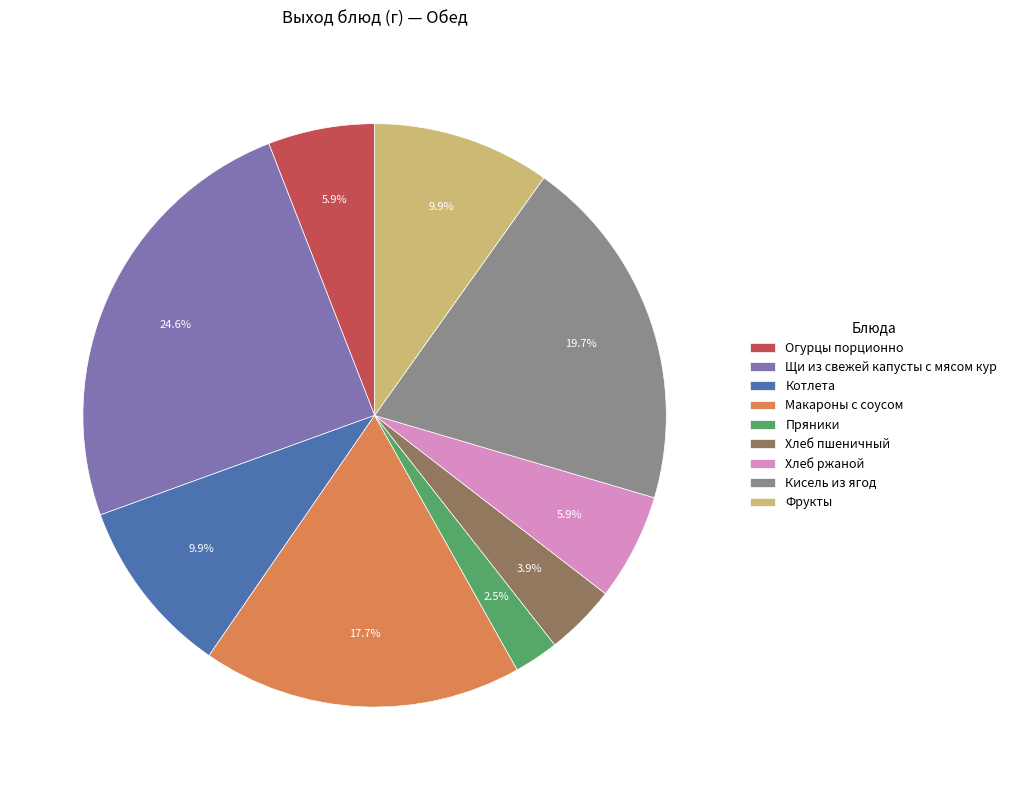

What is the ratio of the value at Хлеб ржаной to the value at Пряники?

2.4